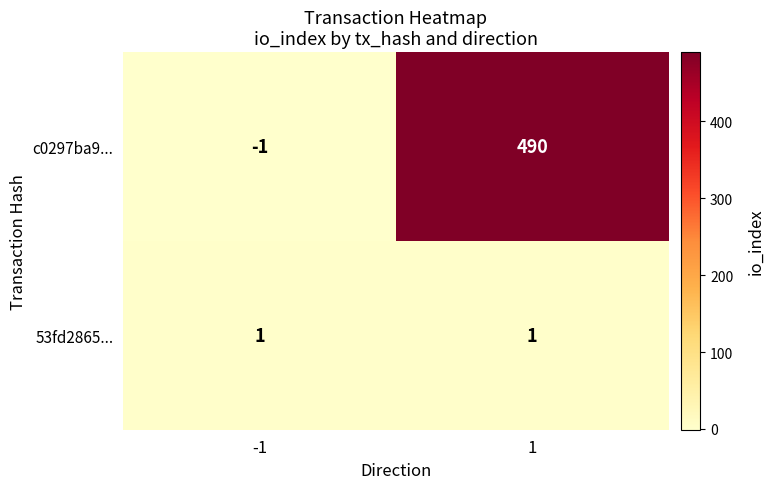

At -1, list the series in order from largest to smallest.

53fd2865..., c0297ba9...